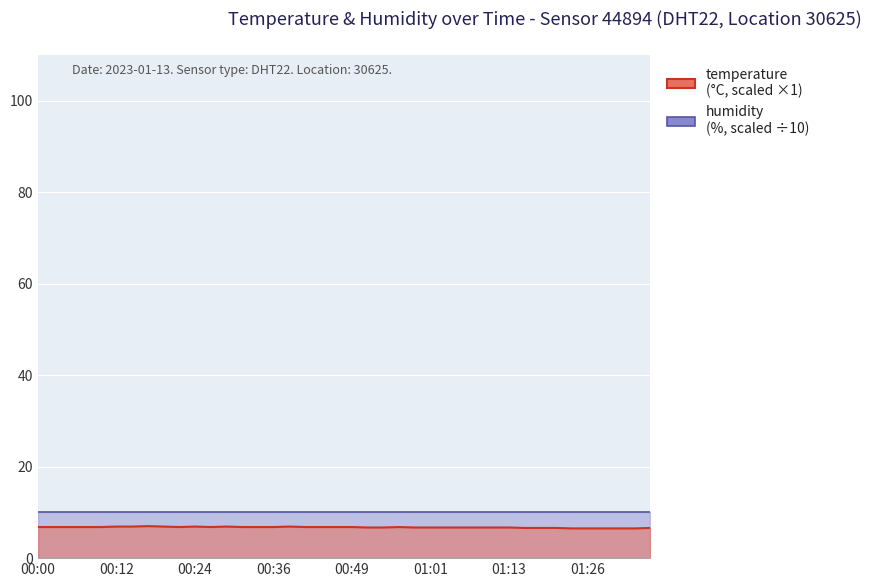

Is it true that the value at 01:26 is 11.1?

False